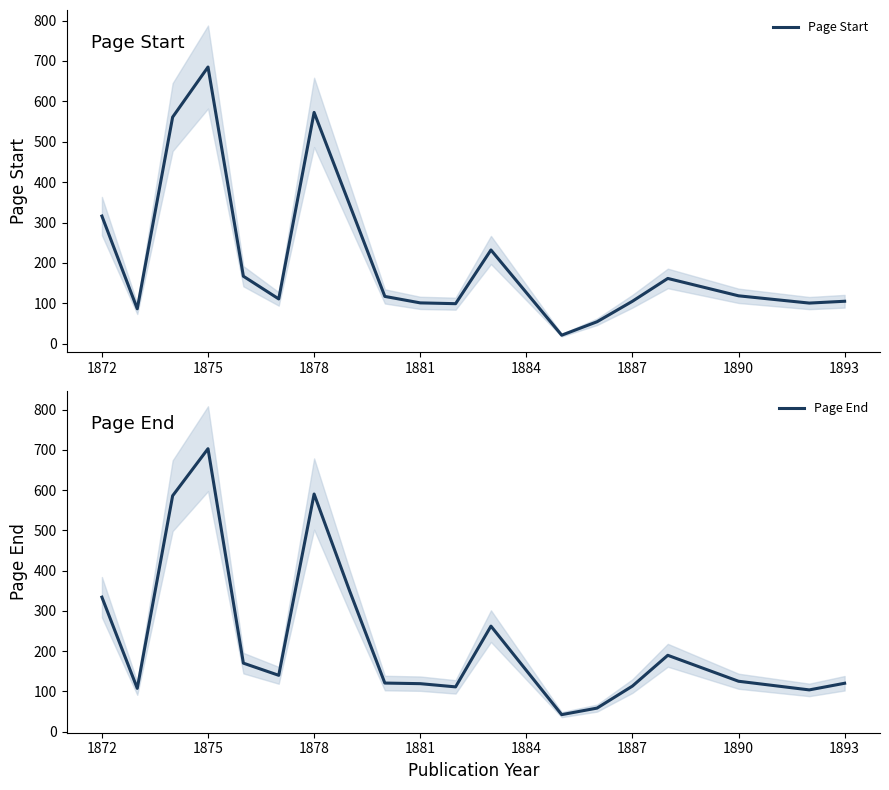

What is the sum of all Page Start values?

4058.5